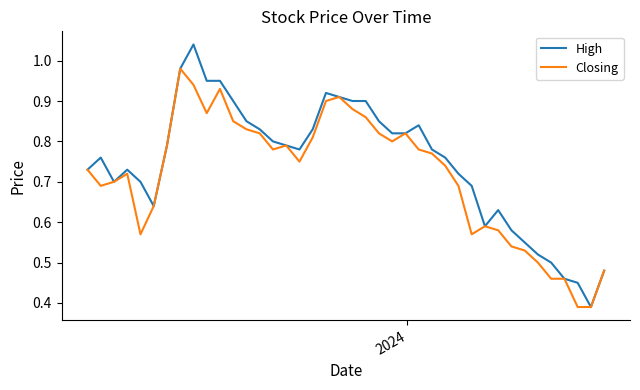

List the series in order of their peak value, highest first.

High, Closing